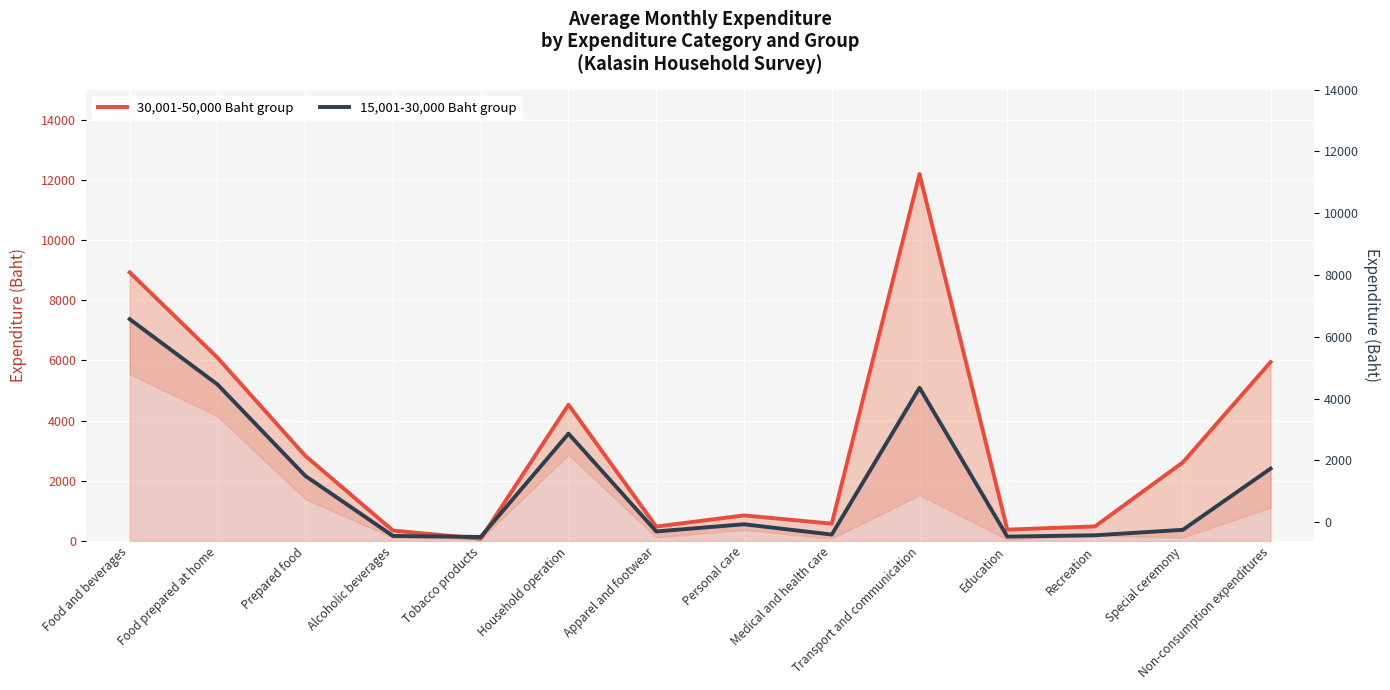

What is the sum of all 30,001-50,000 Baht group values?

46342